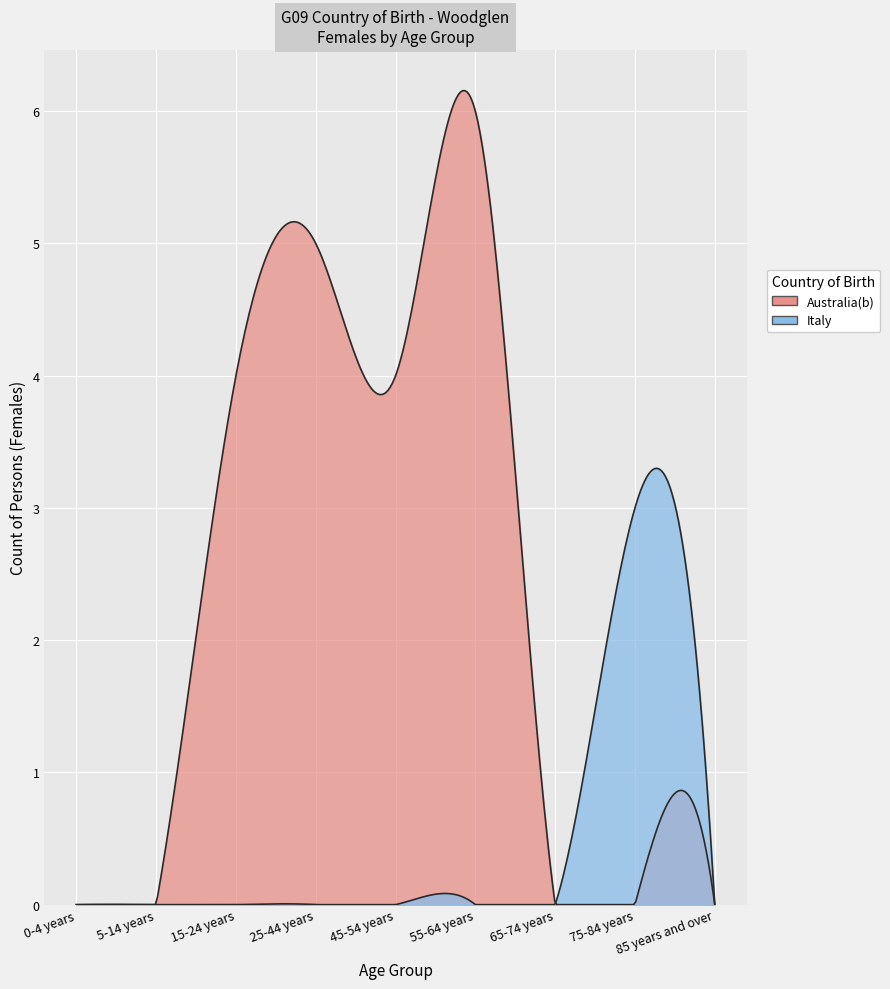

True or false: Italy and Australia(b) cross at least once.

False